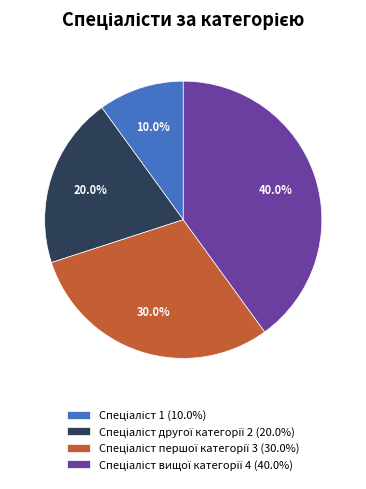

Does any single category account for the majority?

No